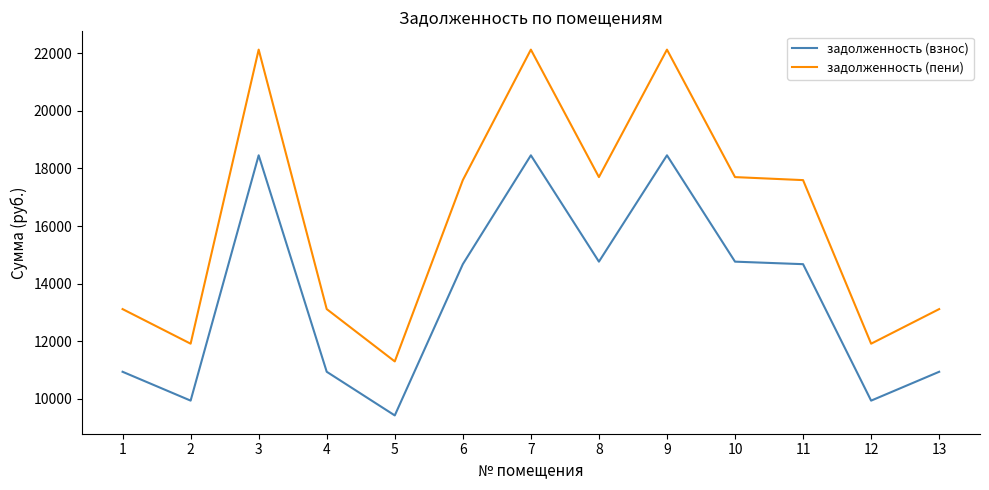

Is it true that задолженность (взнос) equals 4605.2 at 2?

False